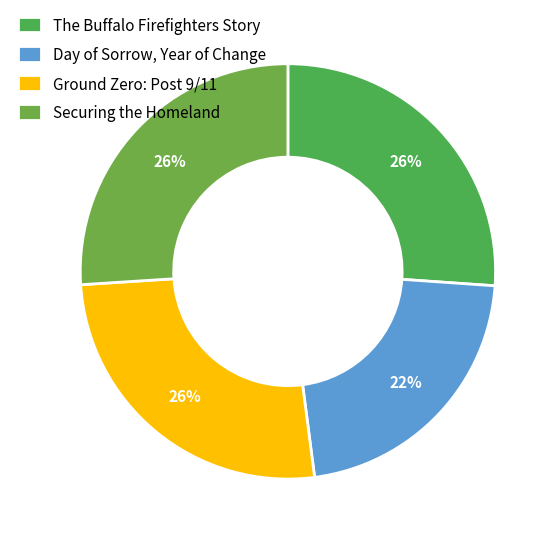

Rank the categories by value from lowest to highest.

Day of Sorrow, Year of Change, Securing the Homeland, Ground Zero: Post 9/11, The Buffalo Firefighters Story